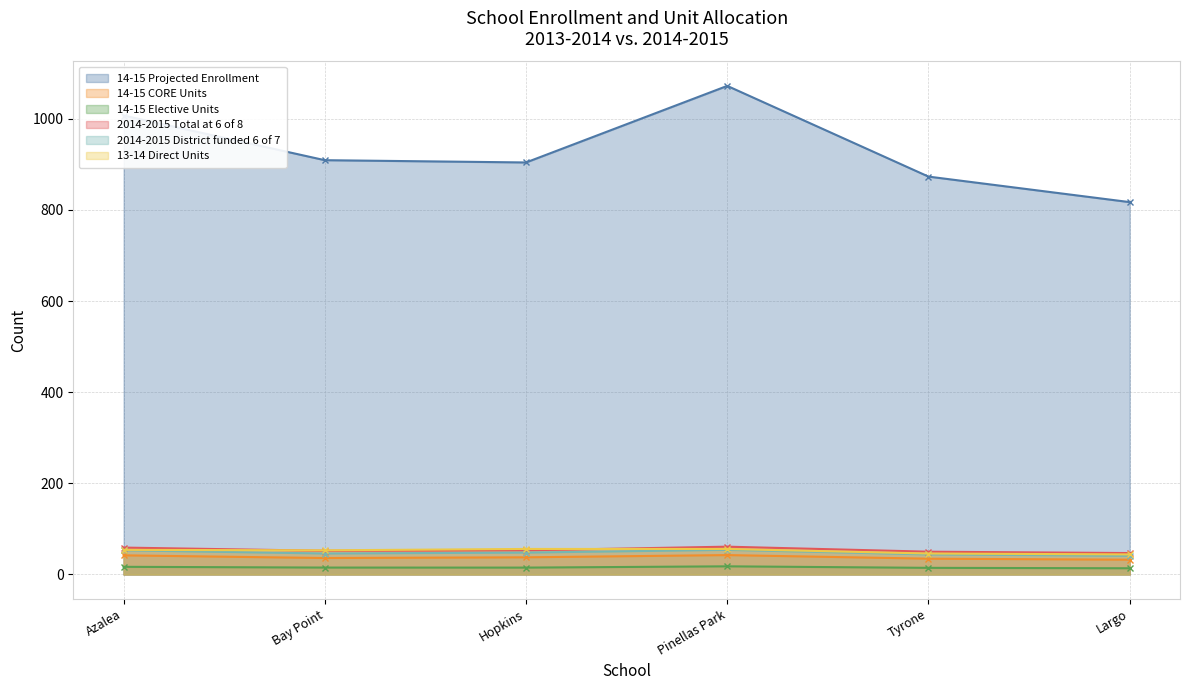

Which series has the widest spread of values?

14-15 Projected Enrollment